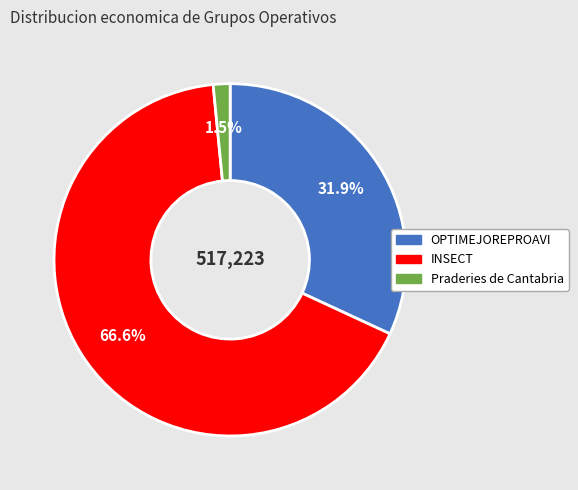

To the nearest percent, what is the difference between the INSECT and Praderies de Cantabria slice percentages?

65%